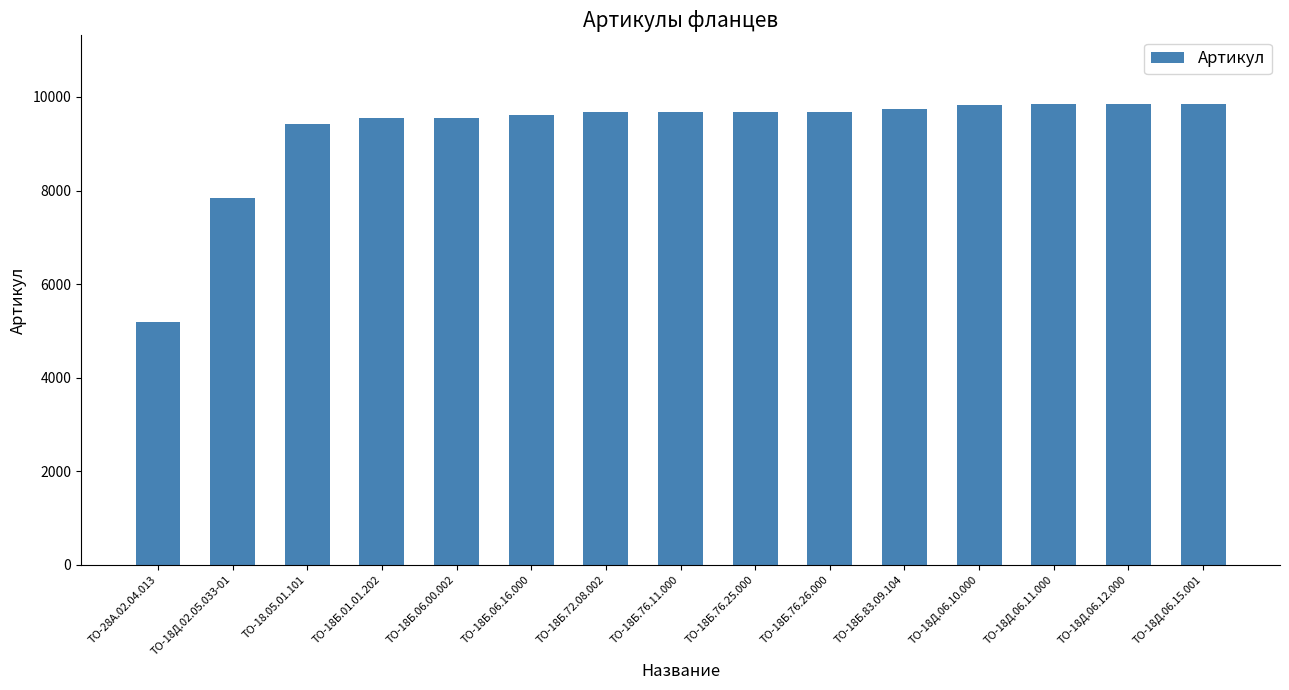

What value does the data have at ТО-18Д.02.05.033-01?

7845